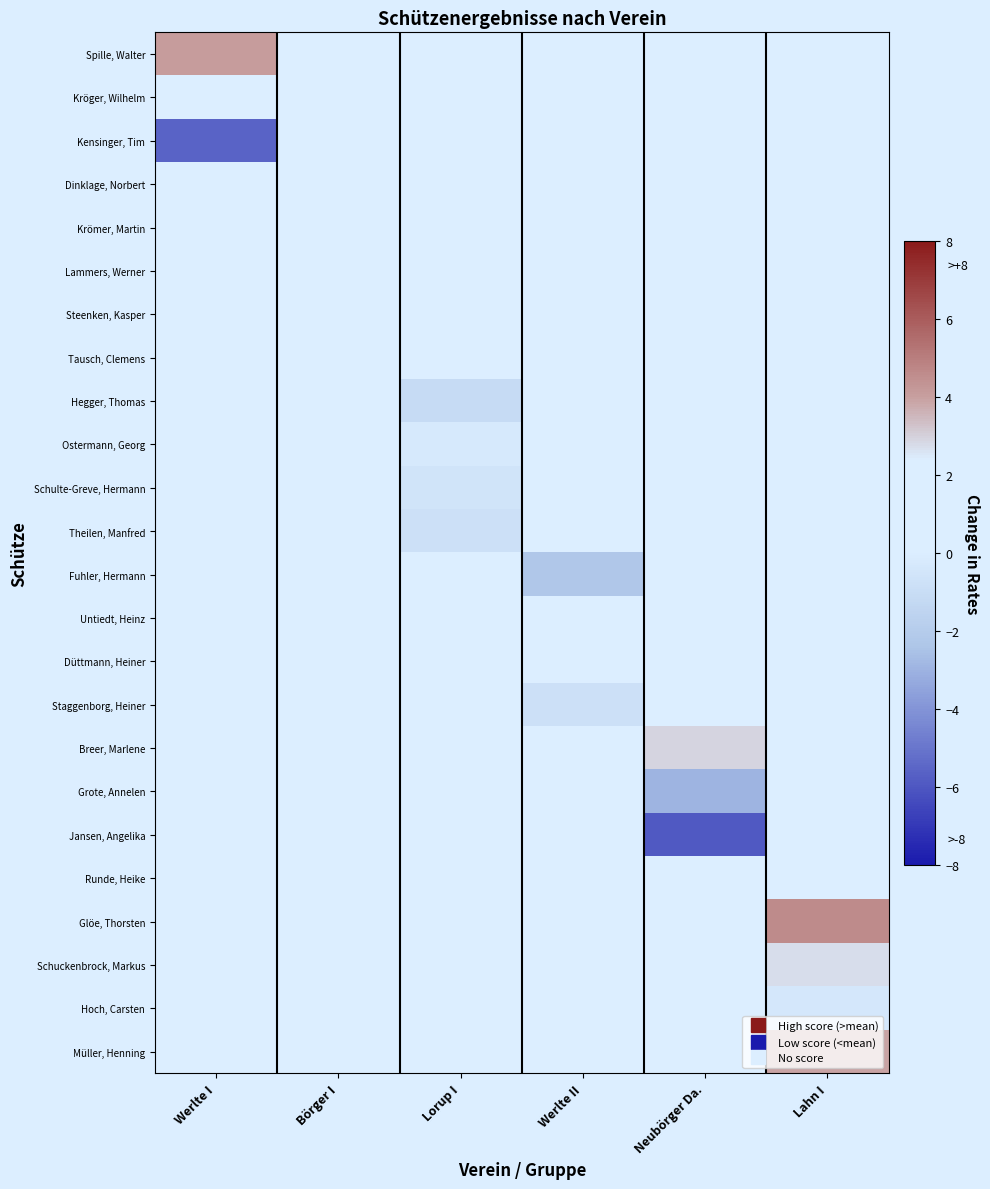

True or false: Schulte-Greve, Hermann has a value of 1.6 at Lahn I.

False